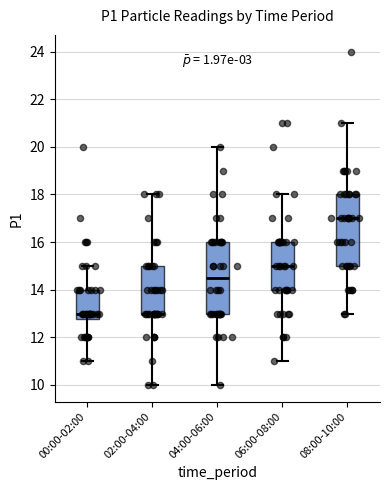

Reading left to right, read every box against the y-axis: the position of its median line, the range the box covers, and the ends of its whiskers. The values are not printed on the chart, so give them approximately, as read against the axis.

00:00-02:00: median 13.0, box 12.8 to 14.0, whiskers 11.0 to 15.0
02:00-04:00: median 13.0 (drawn on the box's lower edge), box 13.0 to 15.0, whiskers 10.0 to 18.0
04:00-06:00: median 14.6, box 13.0 to 16.0, whiskers 10.0 to 20.0
06:00-08:00: median 15.0, box 14.0 to 16.0, whiskers 11.0 to 18.0
08:00-10:00: median 17.0, box 15.0 to 18.0, whiskers 13.0 to 21.0